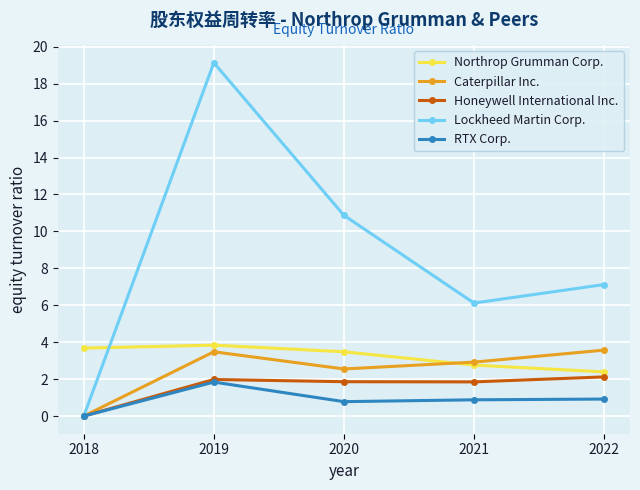

True or false: Caterpillar Inc. has more than 2 points higher than both neighbors.

False